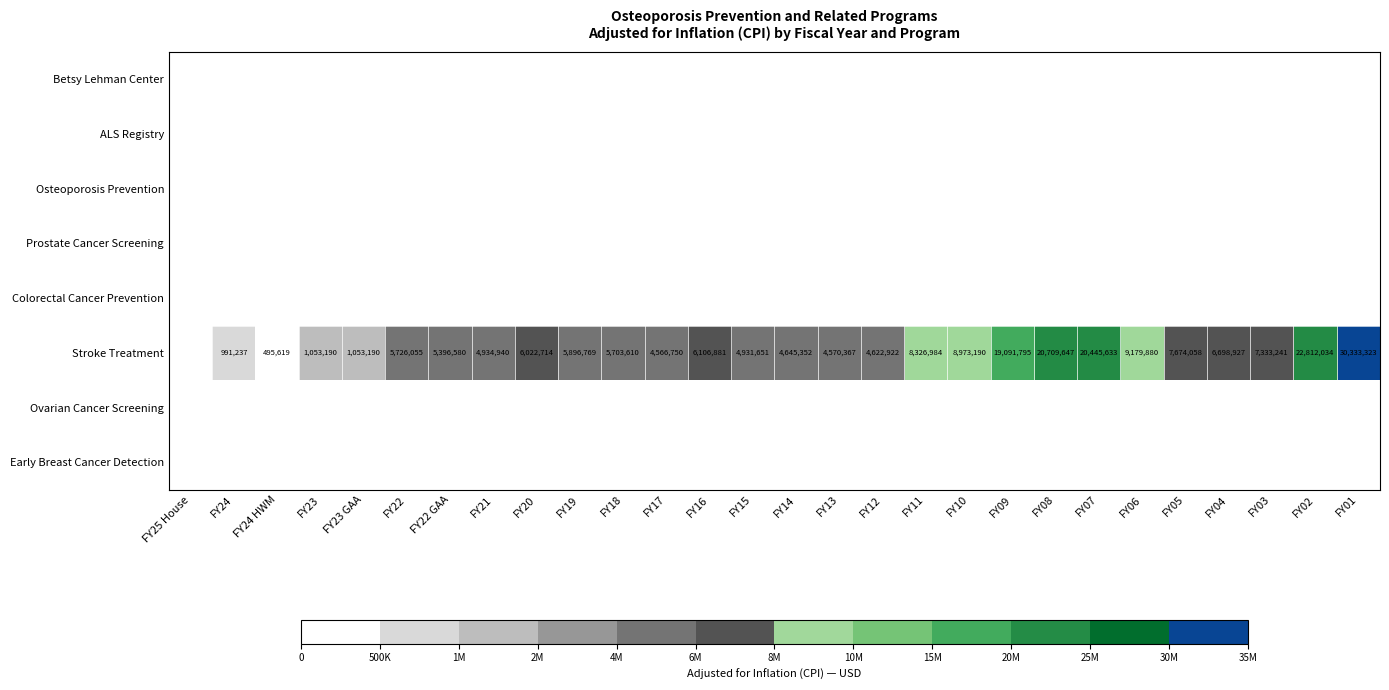

Which series changed the most between FY23 GAA and FY14?

Stroke Treatment